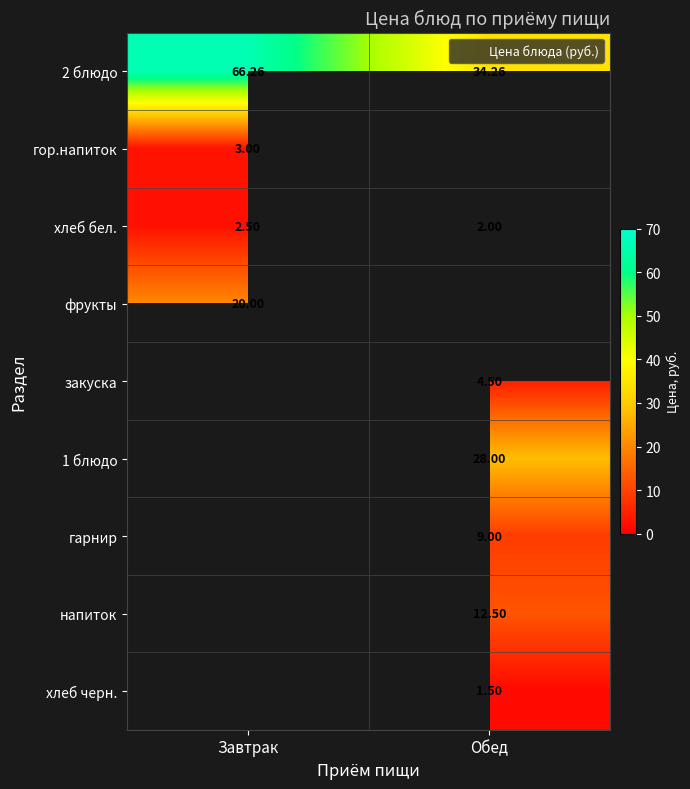

List the labels in order of 2 блюдо value, smallest first.

Обед, Завтрак